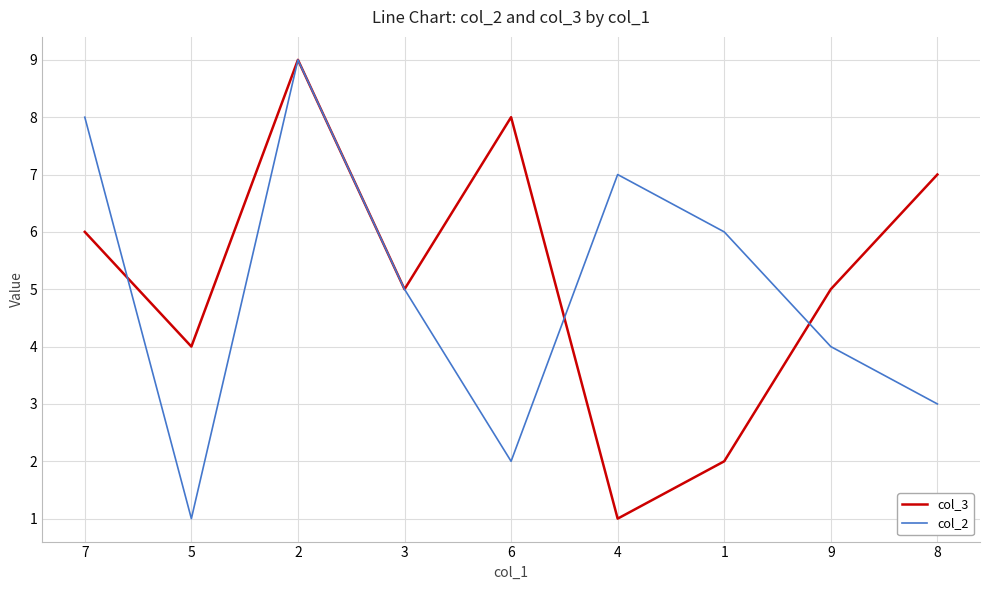

At which label does col_3 reach its peak?

2